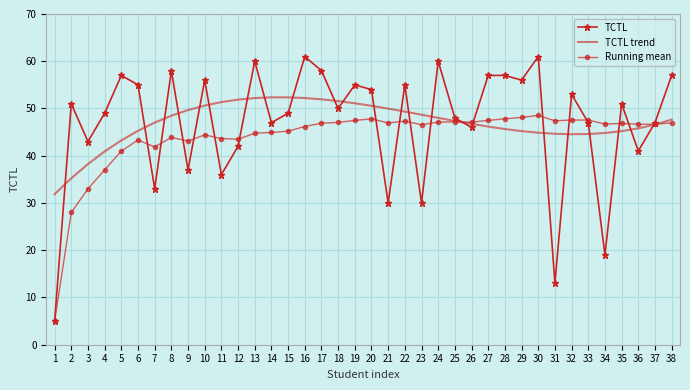

List the series in order of their peak value, highest first.

TCTL, TCTL trend, Running mean